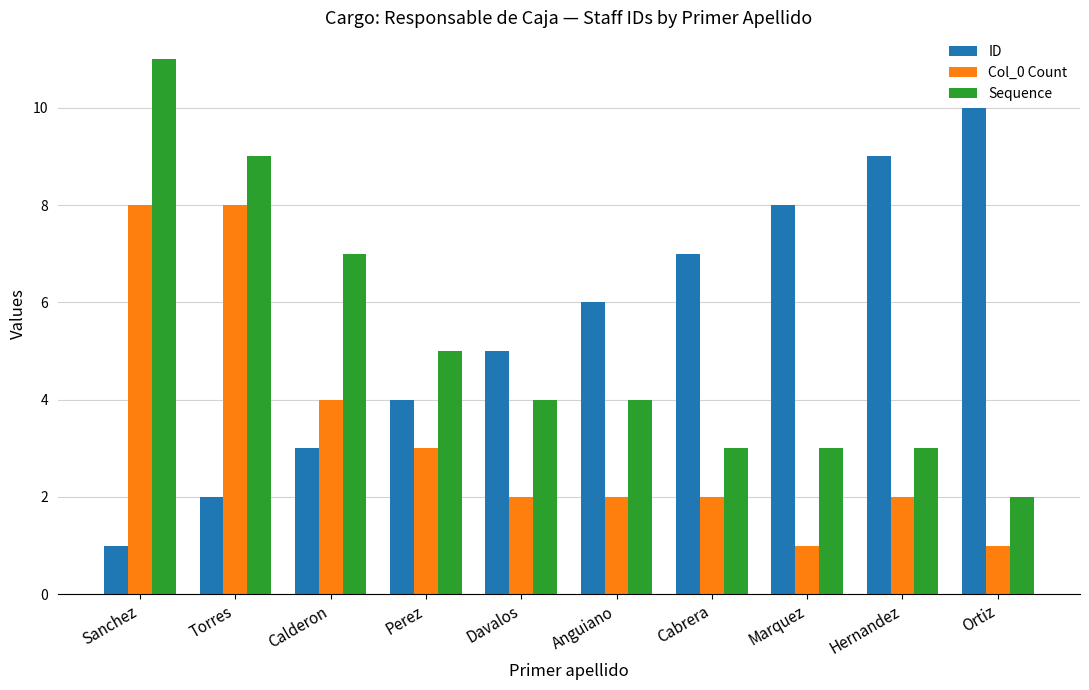

Reading left to right, list all the values displayed in this chart.

ID: 1	2	3	4	5	6	7	8	9	10
Col_0 Count: 8	8	4	3	2	2	2	1	2	1
Sequence: 11	9	7	5	4	4	3	3	3	2